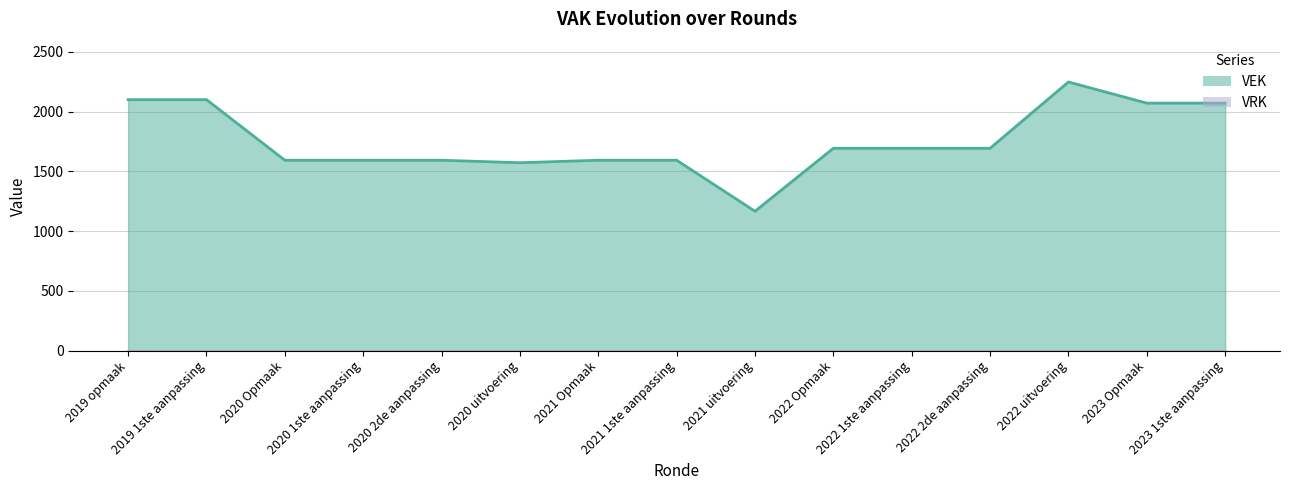

True or false: VRK line and VEK line intersect in this chart.

False